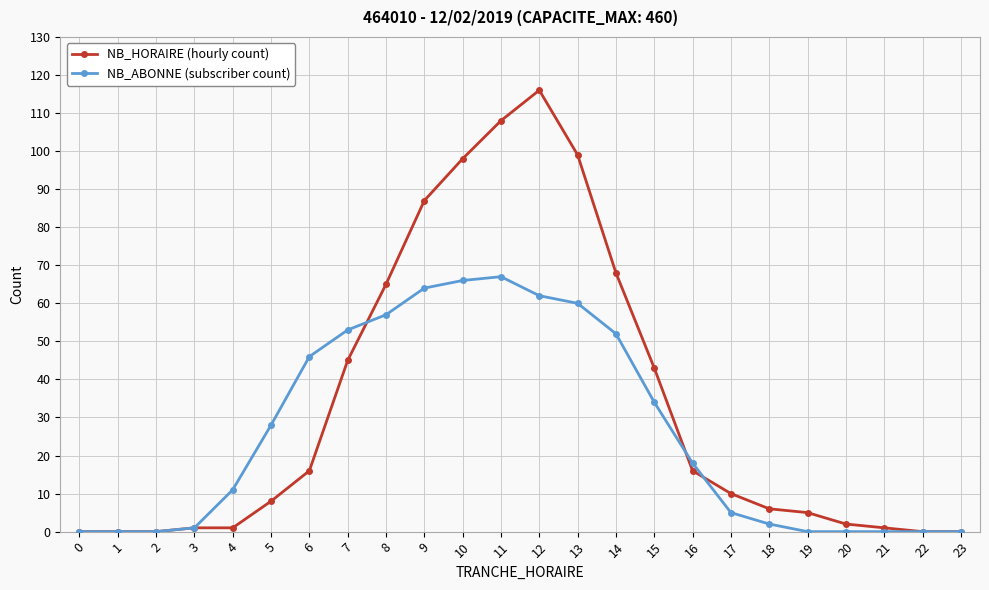

True or false: NB_HORAIRE (hourly count) has more than 0 interior local peaks.

True